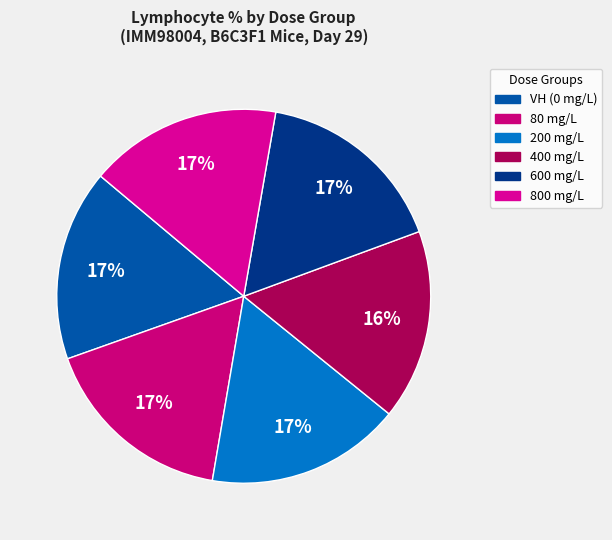

Combined, do 200 mg/L and 800 mg/L account for over 50%?

No